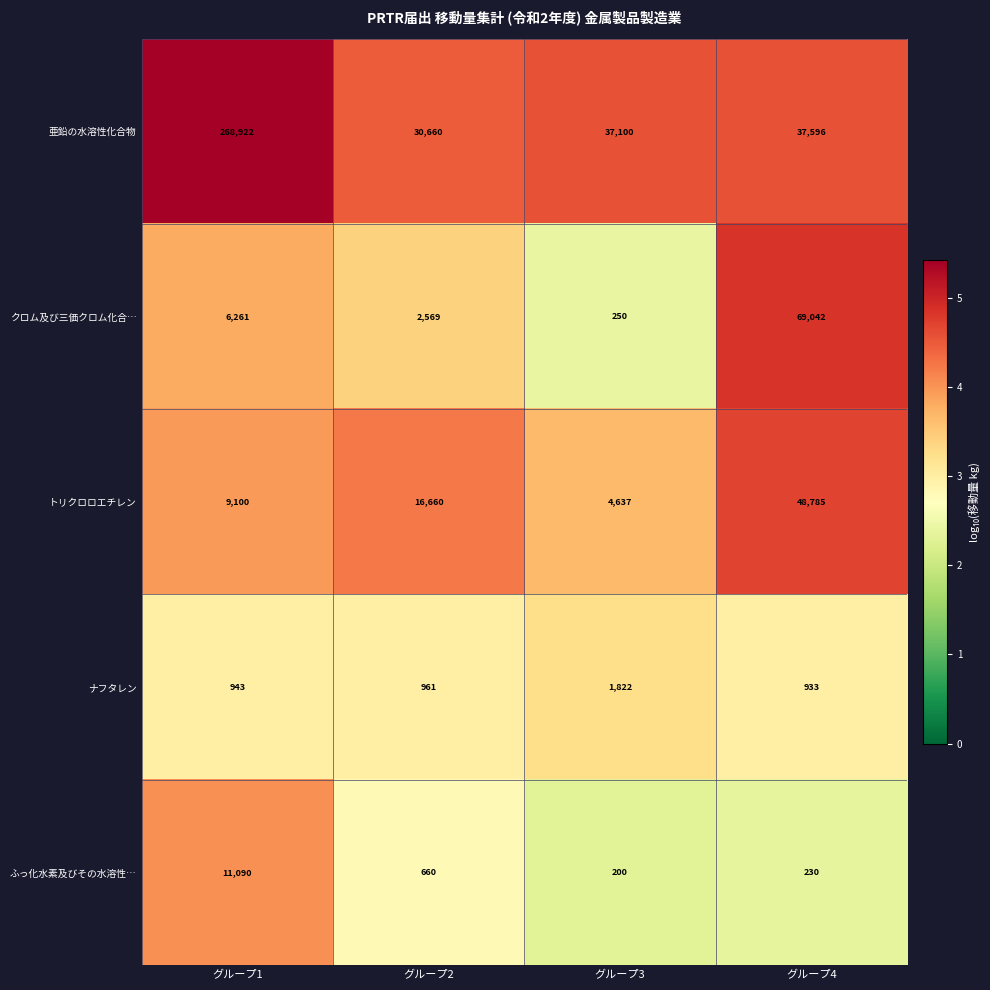

Which series has the largest total across all categories?

亜鉛の水溶性化合物